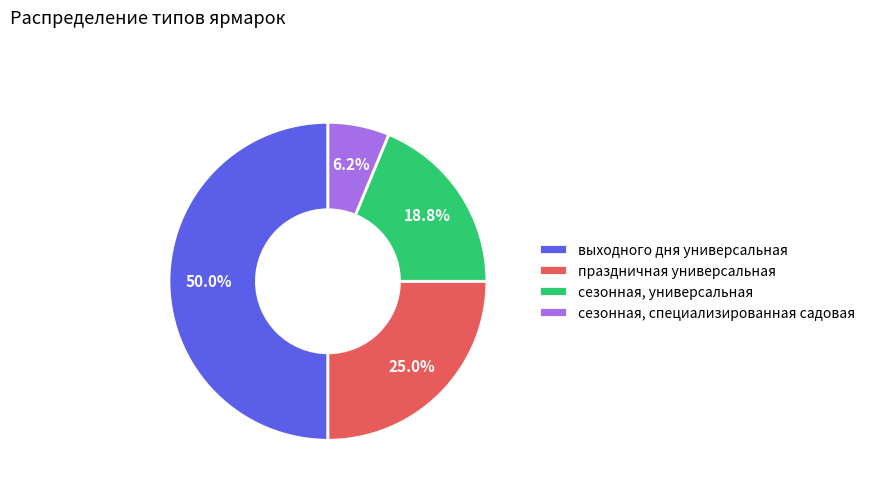

Which has a higher value, сезонная, специализированная садовая or выходного дня универсальная?

выходного дня универсальная